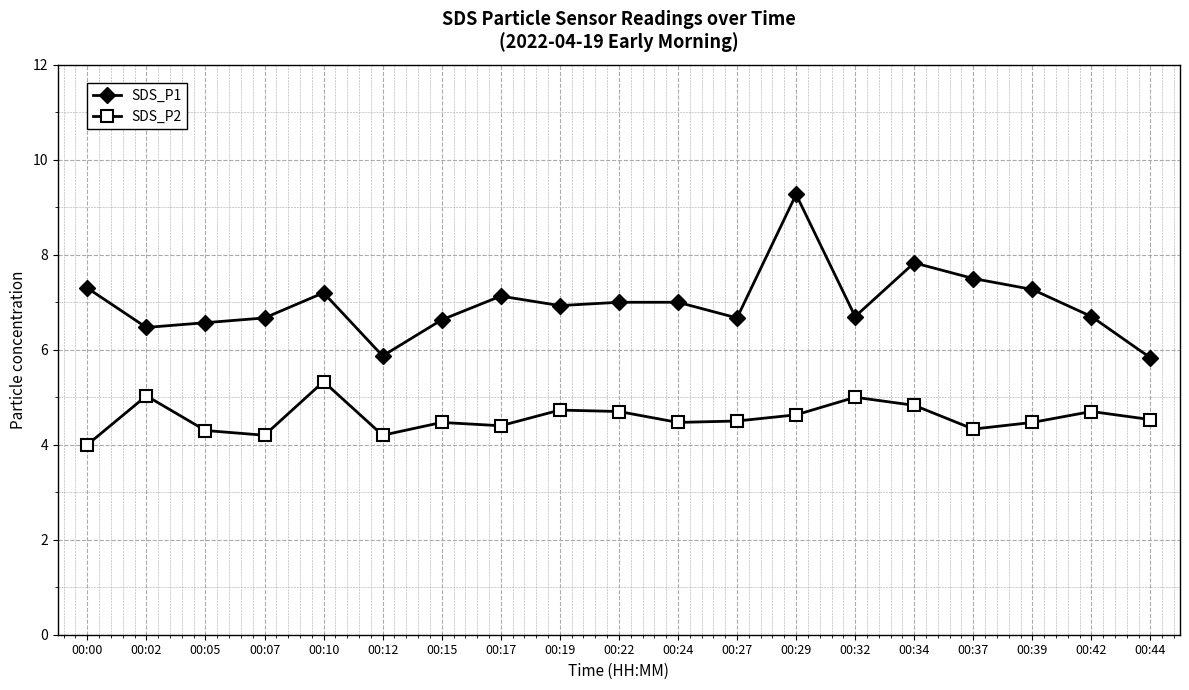

True or false: SDS_P2 and SDS_P1 cross at least once.

False